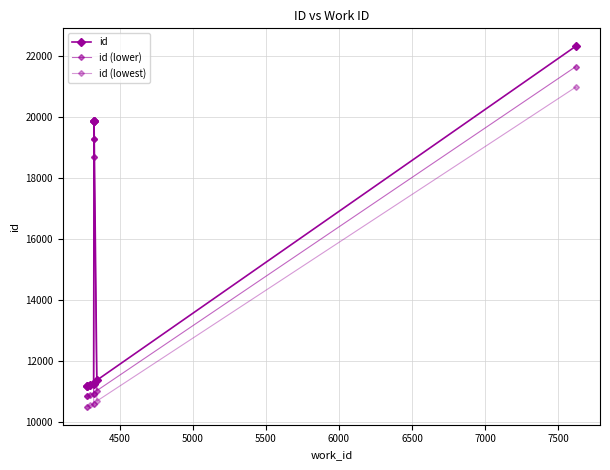

How many values in the id (lowest) series are below 10694?

5